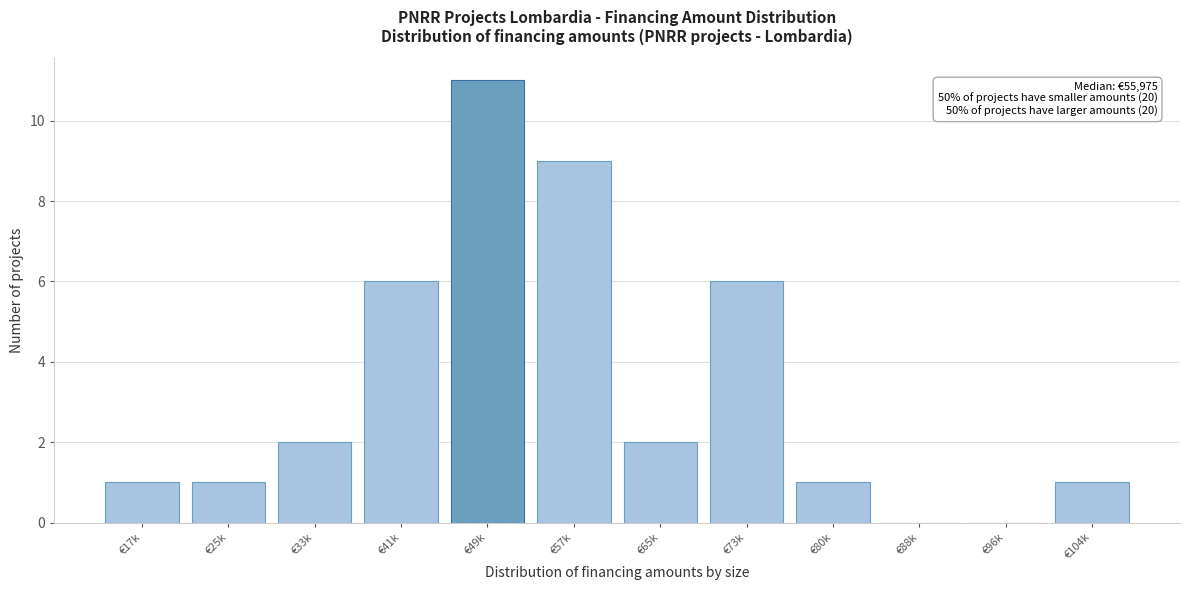

Reading right to left, extract all data points from this chart.

€104k=1	€96k=0	€88k=0	€80k=1	€73k=6	€65k=2	€57k=9	€49k=11	€41k=6	€33k=2	€25k=1	€17k=1